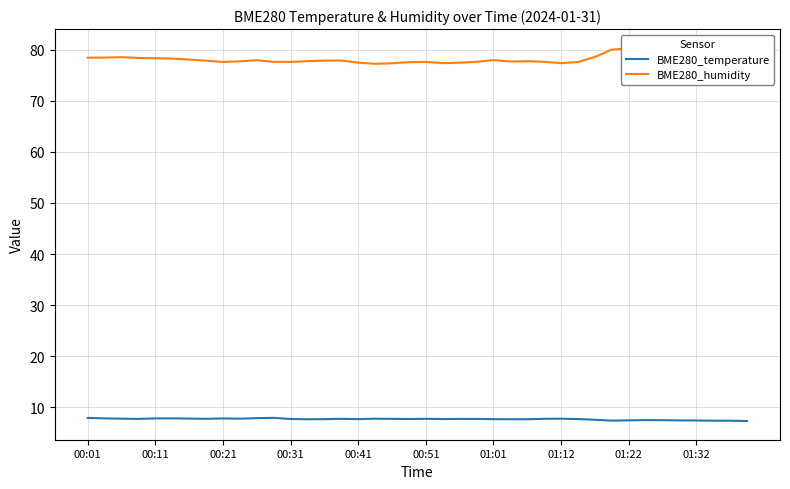

True or false: BME280_humidity and BME280_temperature intersect in this chart.

False